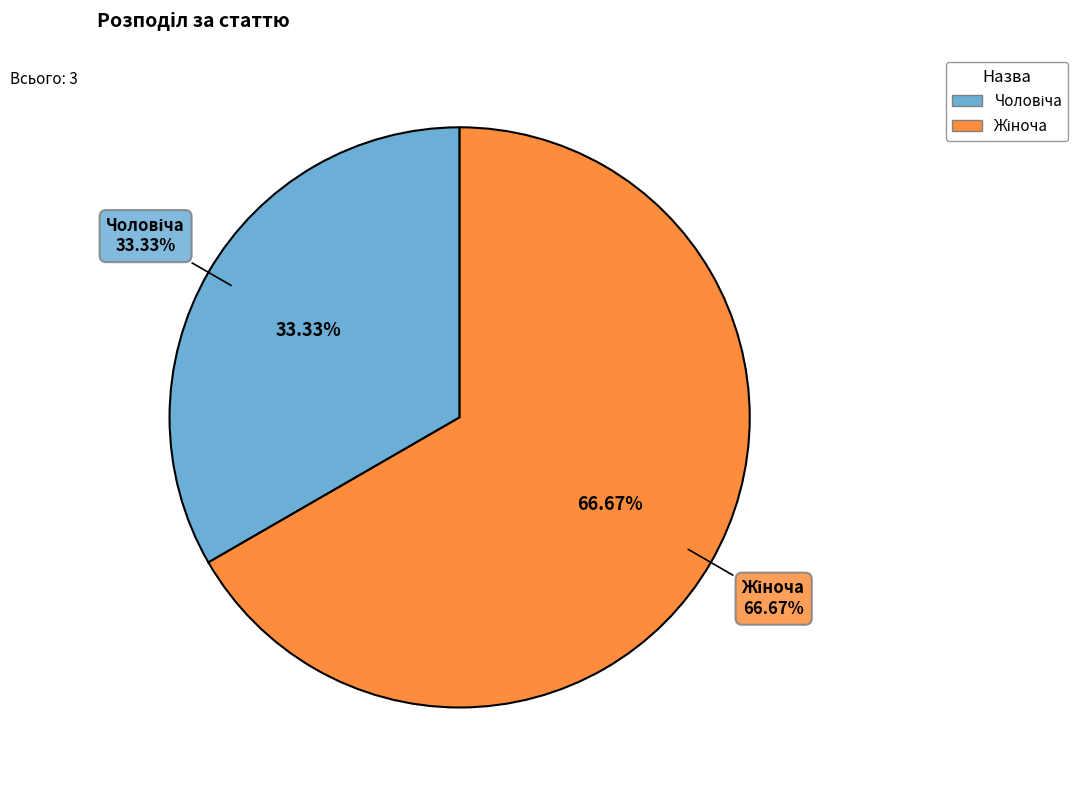

Is there a majority slice in this chart?

Yes